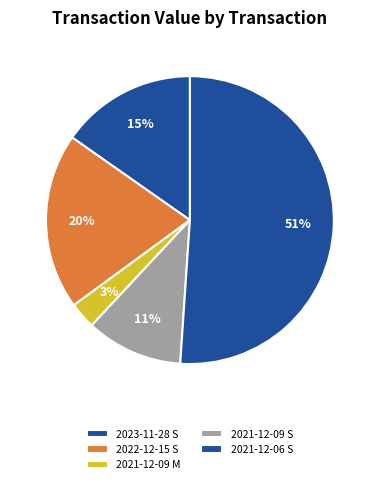

How much of the chart is everything except 2022-12-15 S?

80.2%